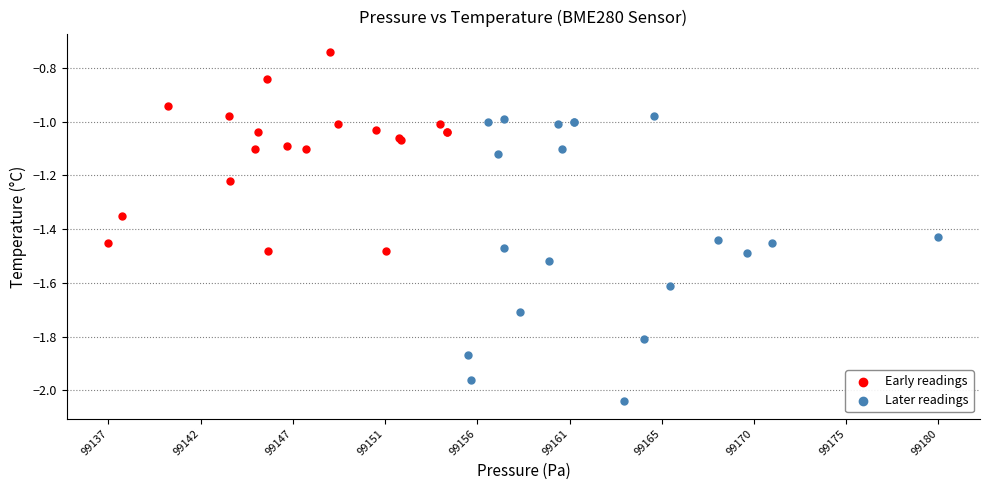

Which series contains the highest Y value?

Early readings